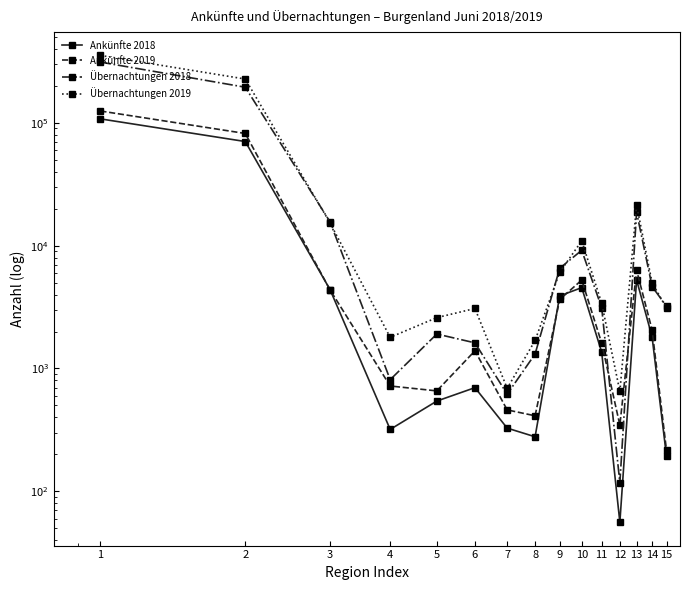

The Ankünfte 2019 series shows 2061 at 14. True or false?

True